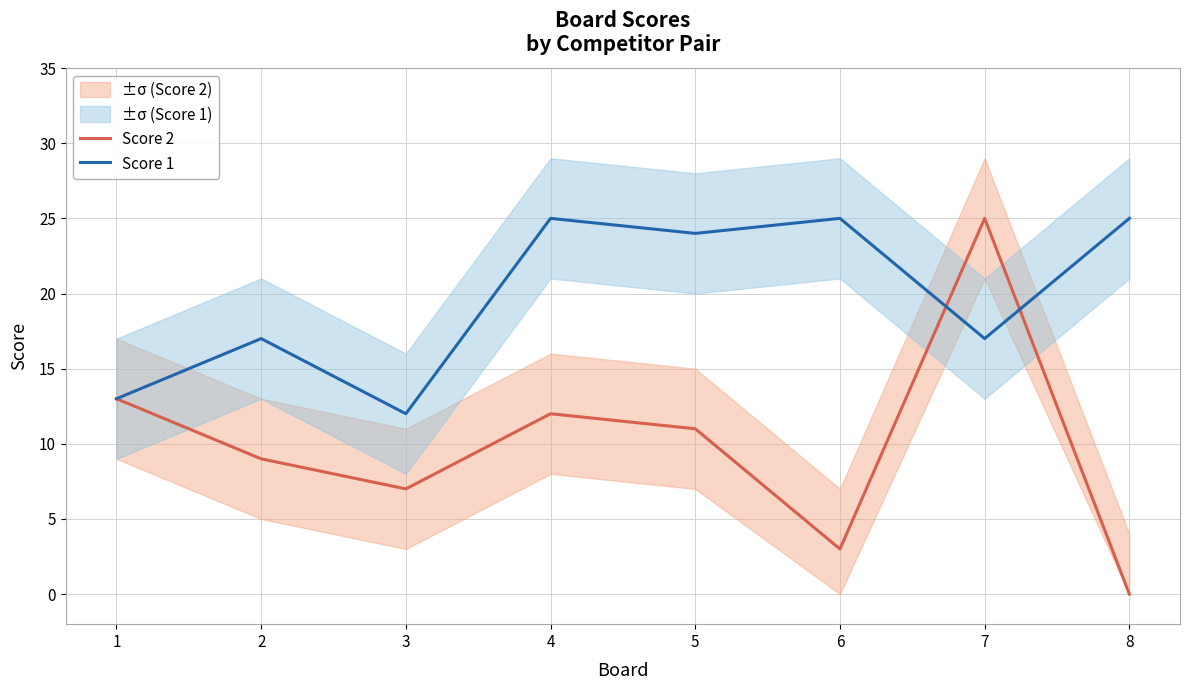

What is the average value of the Score 1 series?

20